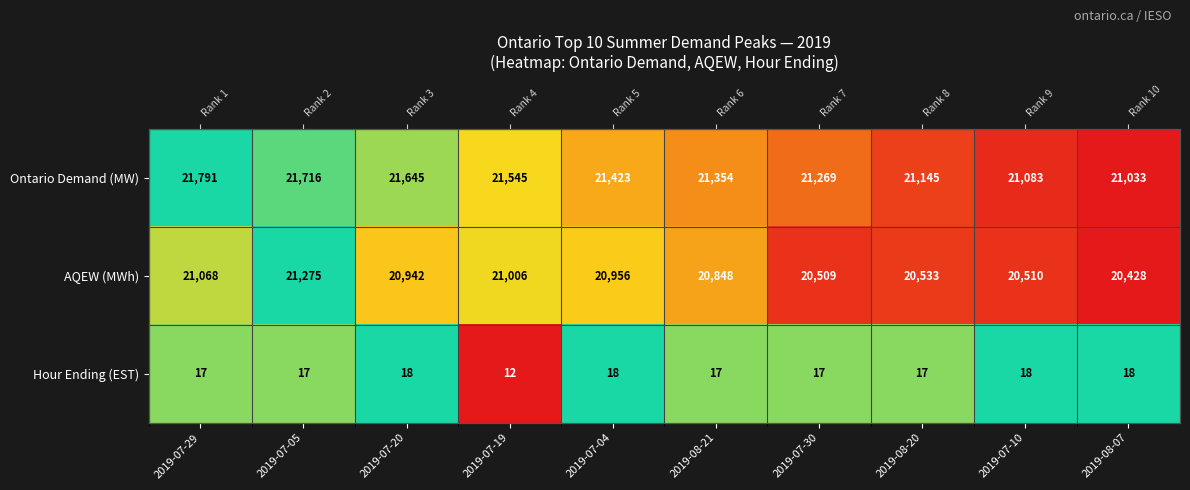

Between 2019-07-29 and 2019-07-10, which series saw the biggest shift?

Ontario Demand (MW)